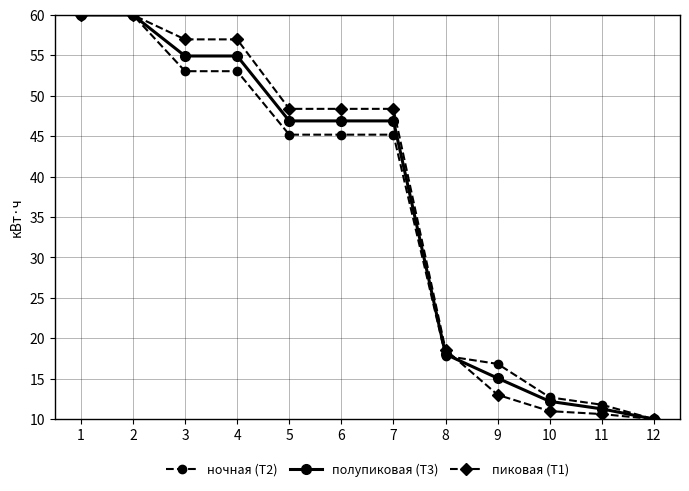

What is the value of the полупиковая (Т3) point at the 2nd from the left?

60.0